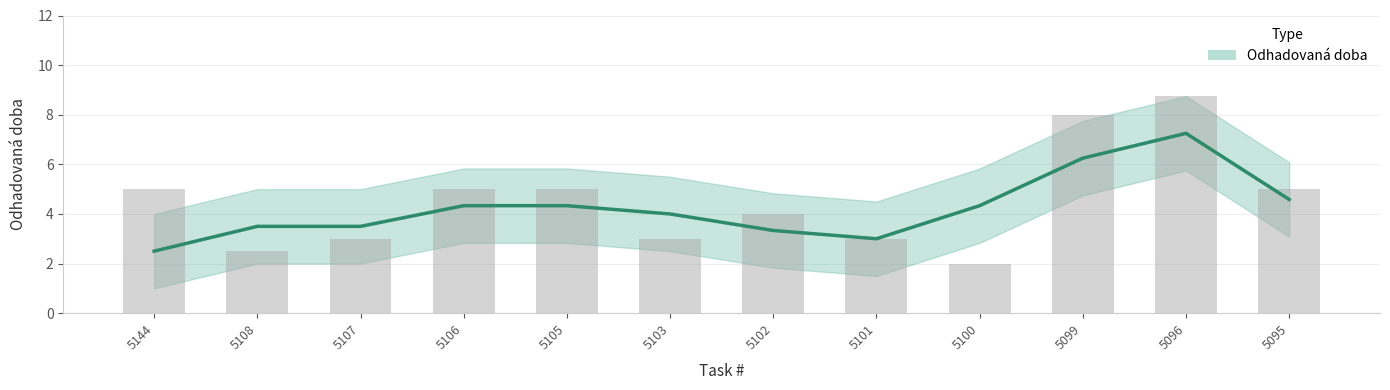

Reading left to right, list all the values displayed in this chart.

5.0	2.5	3.0	5.0	5.0	3.0	4.0	3.0	2.0	8.0	8.8	5.0